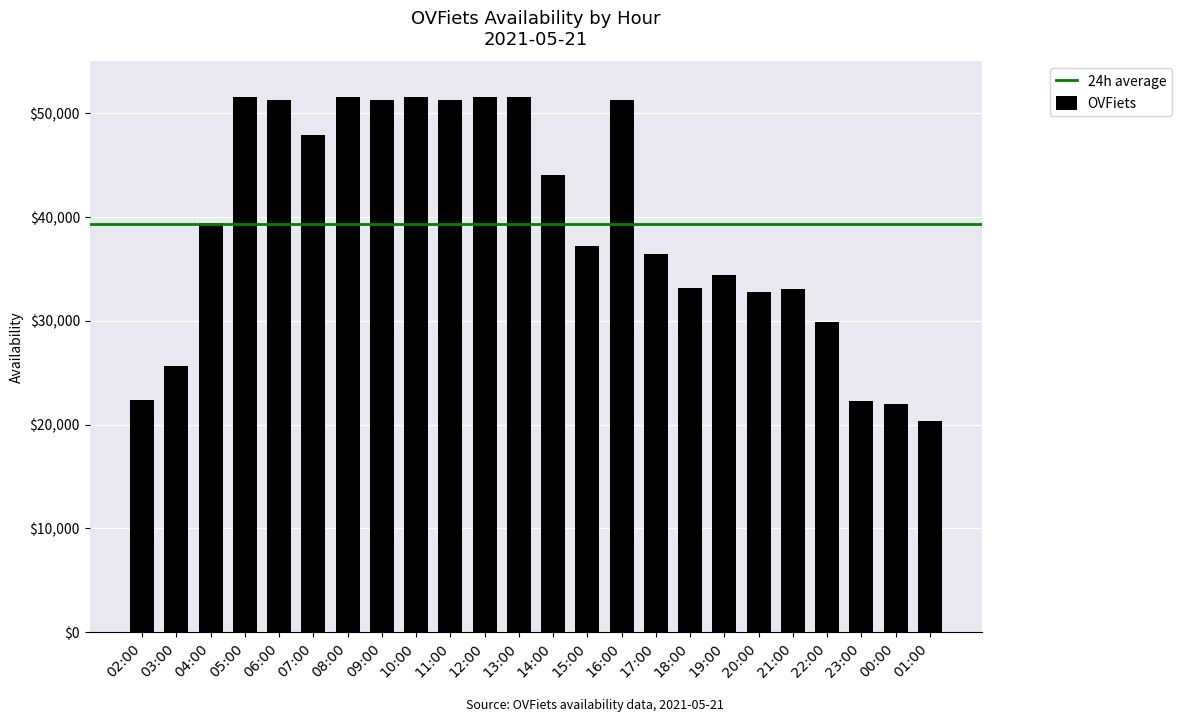

At which category does the chart reach its minimum across all series?

01:00